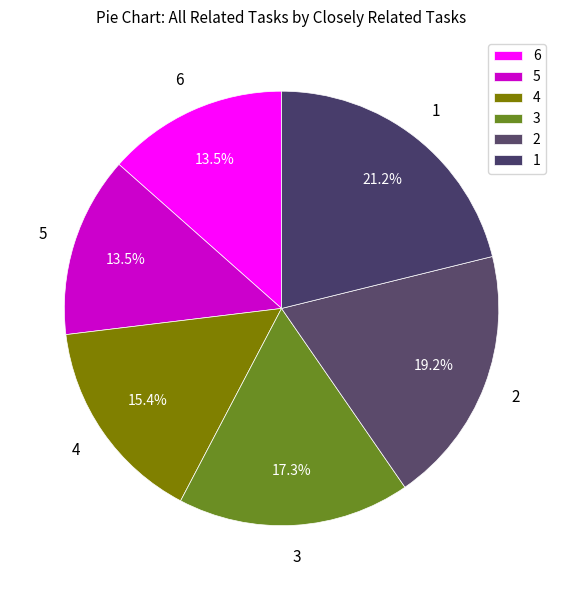

Is there a majority slice in this chart?

No